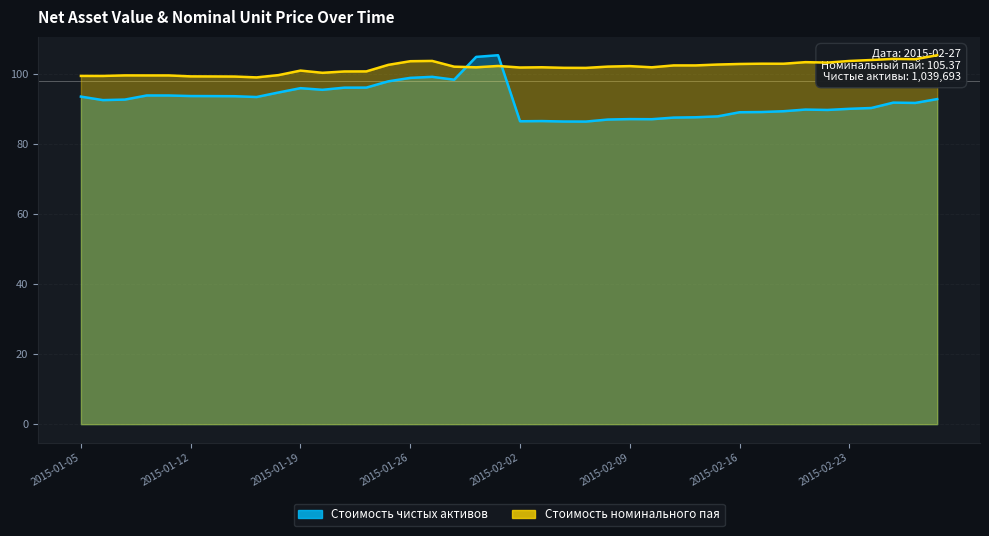

What is the average value of the Стоимость чистых активов series?

92.5